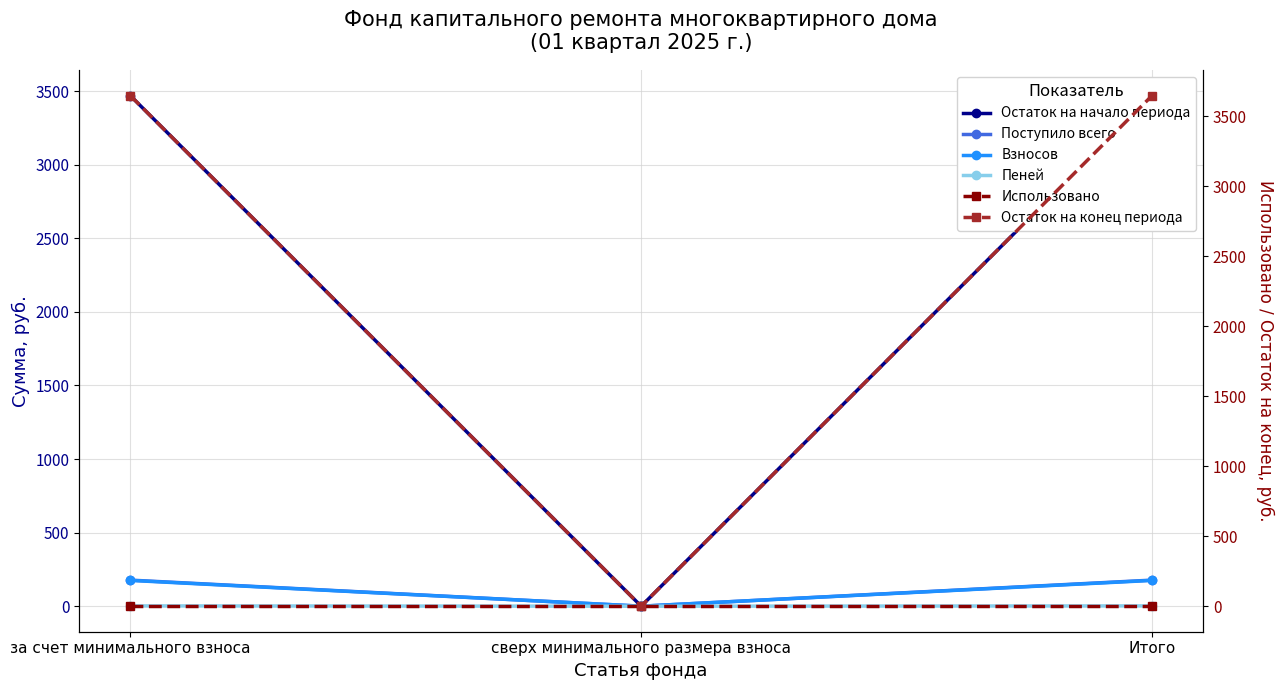

Between за счет минимального взноса and сверх минимального размера взноса, which series saw the biggest shift?

Остаток на конец периода